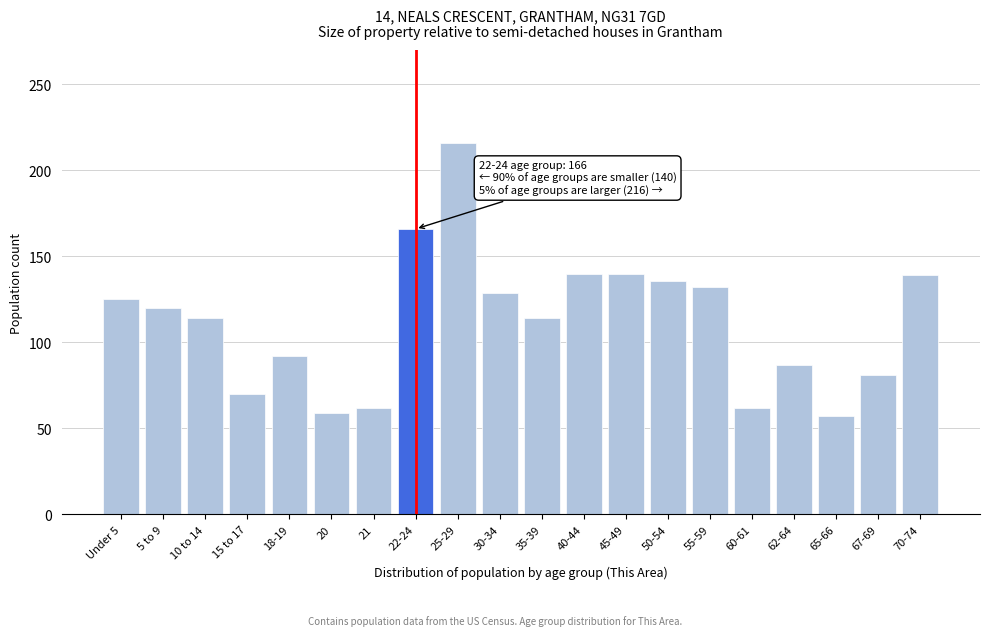

What is the label of the 13th bar from the right?

22-24